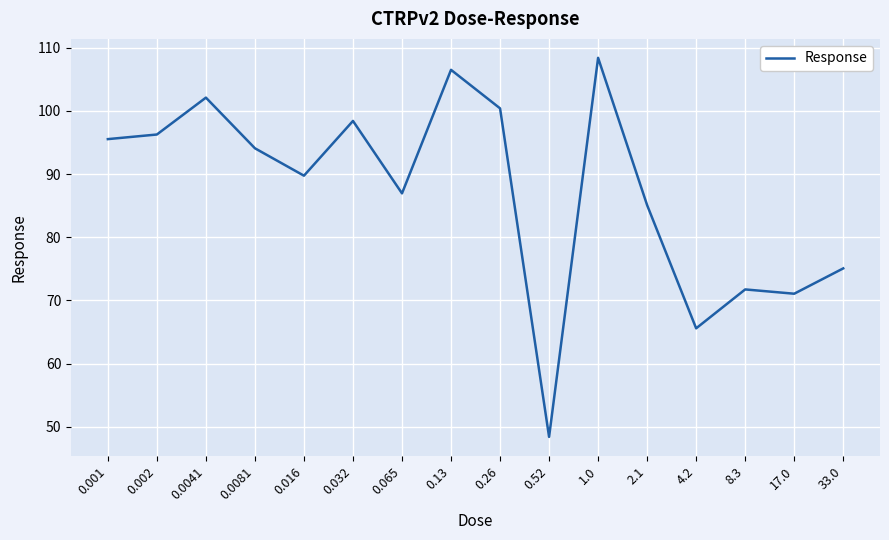

What is the ratio of the value at 4.2 to the value at 17.0?

0.9